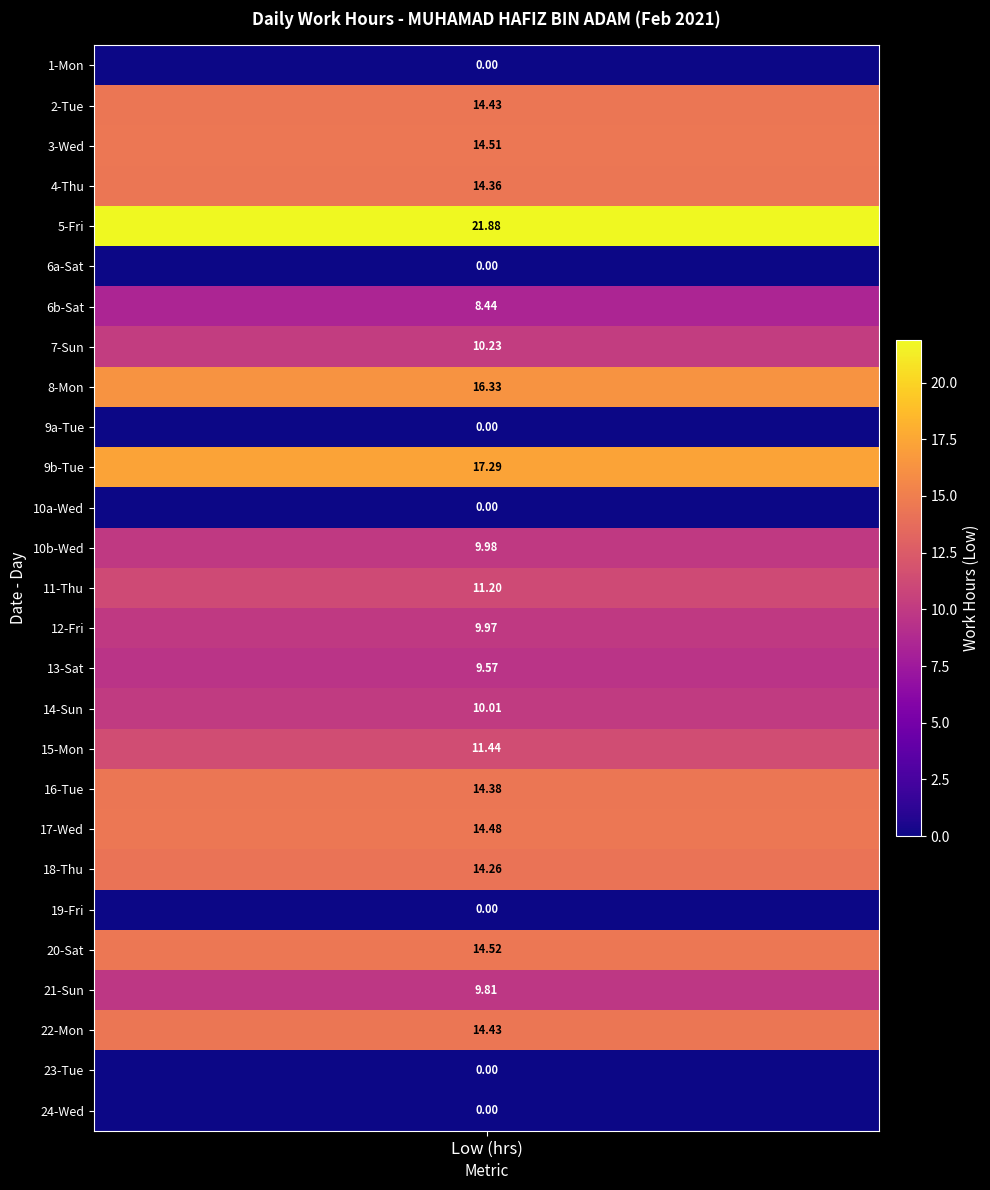

The value of 20 at 23 is 0.0. True or false?

True